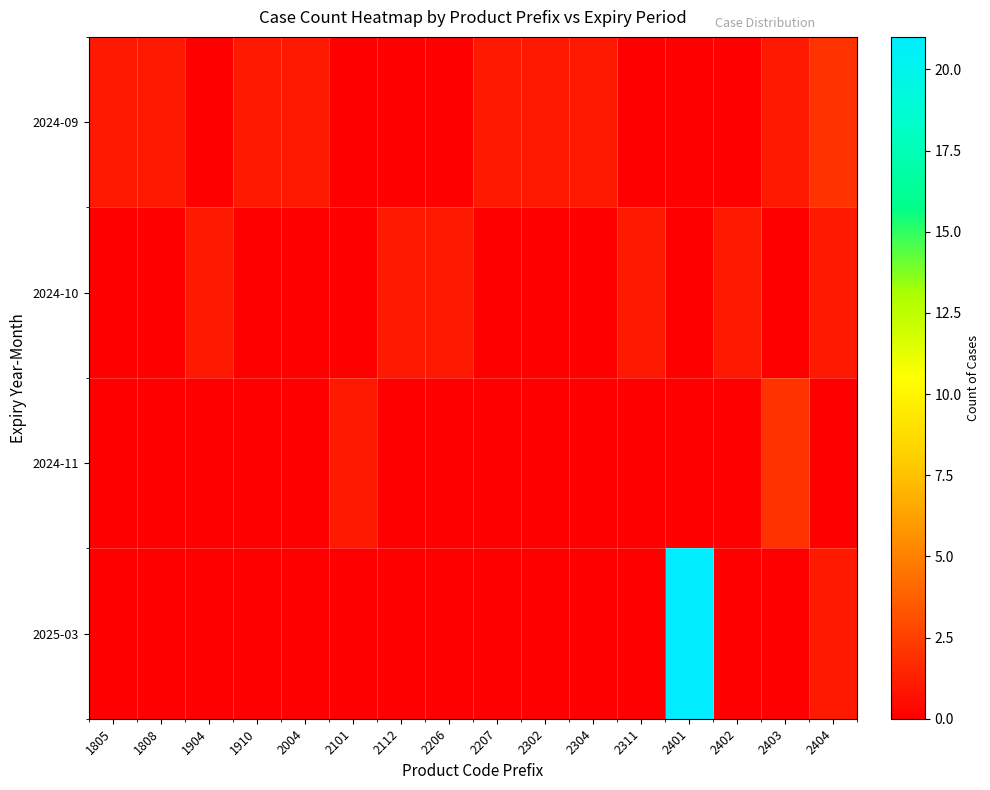

List the series in order of their peak value, lowest first.

2024-10, 2024-09, 2024-11, 2025-03